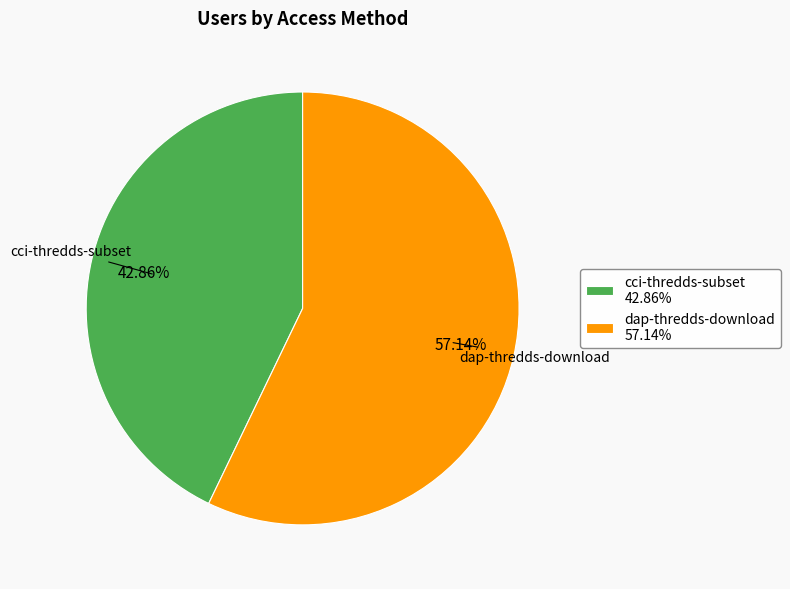

Is it true that dap-thredds-download is 69% of the pie?

False